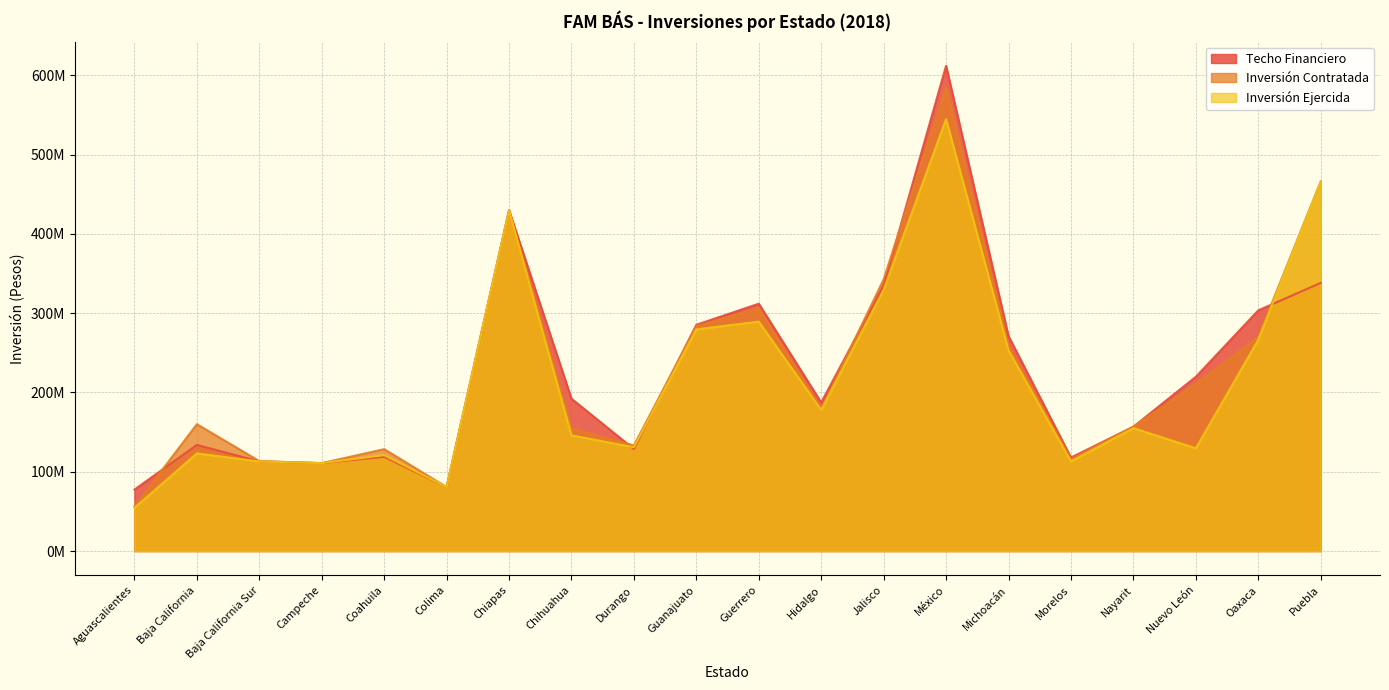

At which label does Inversión Contratada first exceed 178828619?

Chiapas